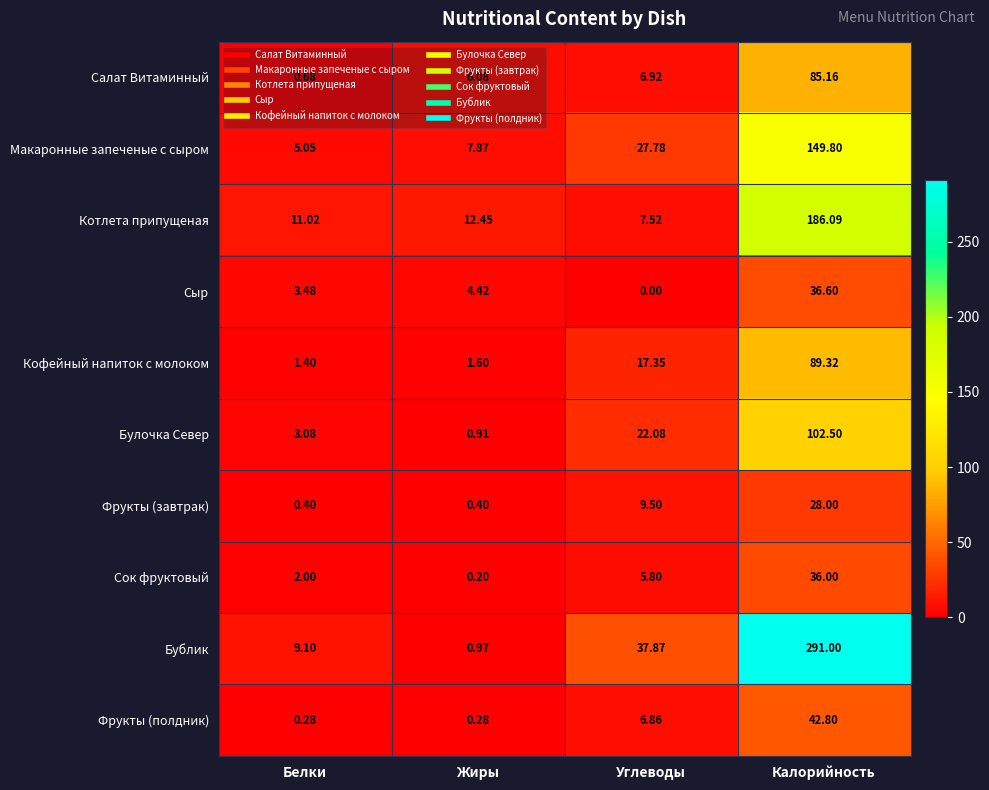

Which series has the widest spread of values?

Бублик